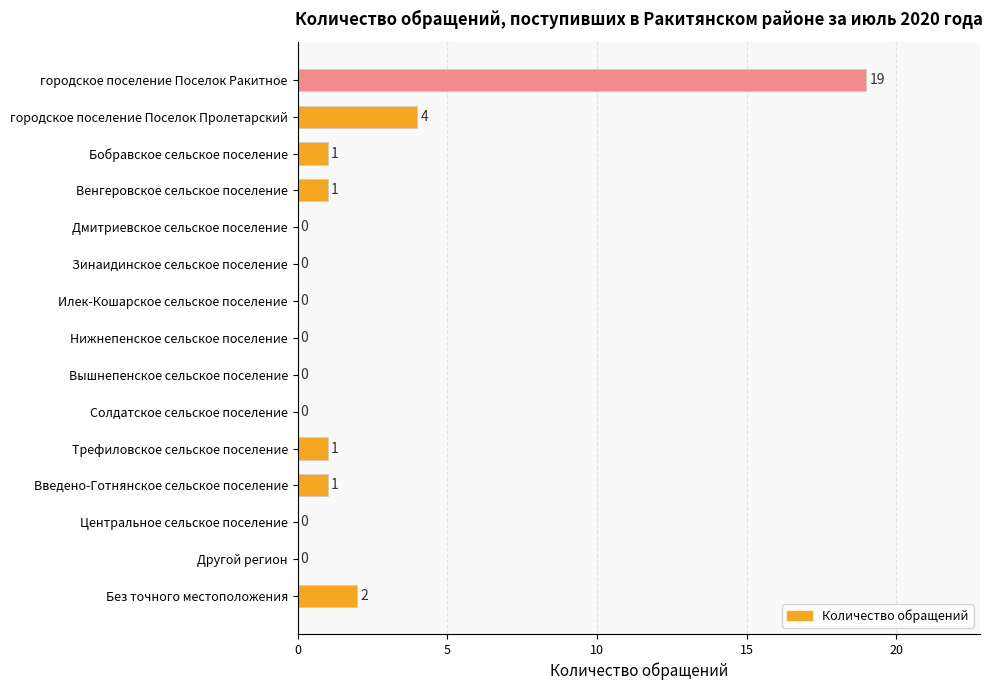

Read the value at городское поселение Поселок Ракитное, to the nearest 10.

20